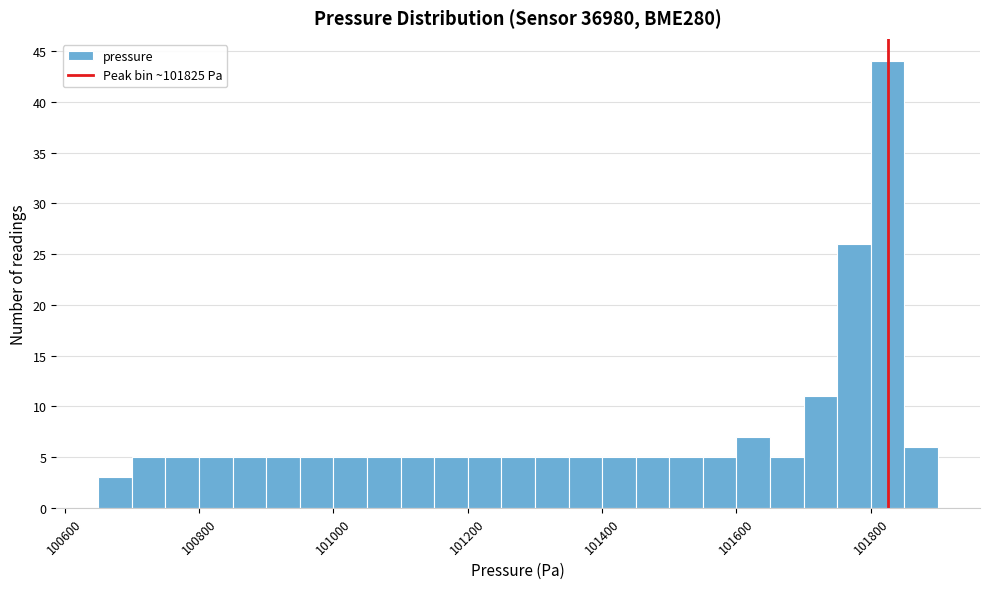

Read against the x-axis, roughly where is the centre of the tallest bar?

101820